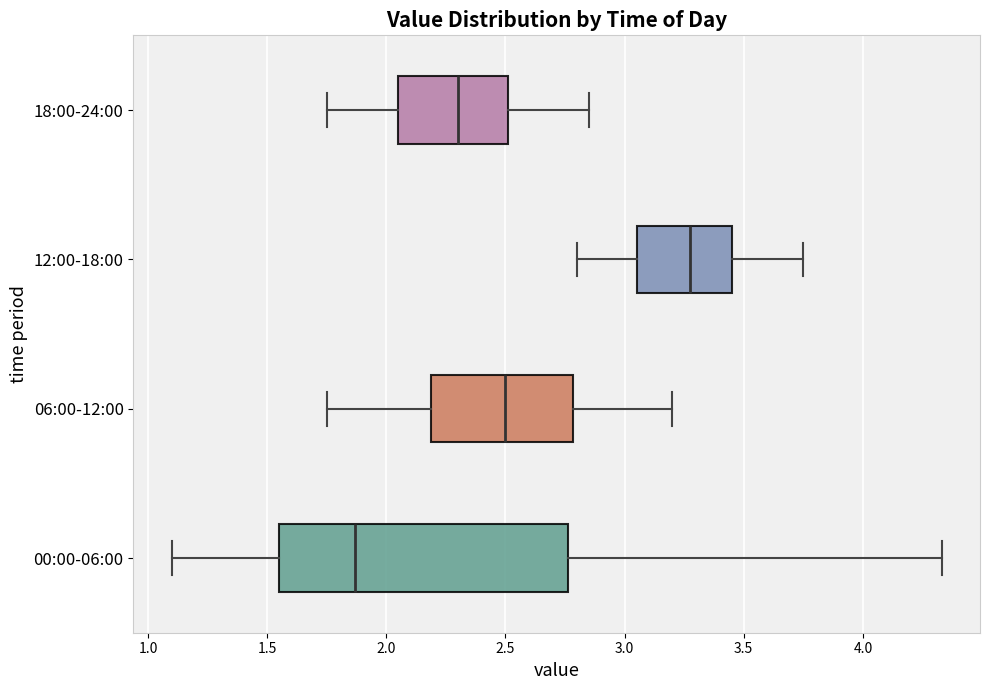

Reading bottom to top, read every box against the x-axis: the position of its median line, the range the box covers, and the ends of its whiskers. The values are not printed on the chart, so give them approximately, as read against the axis.

00:00-06:00: median 1.85, box 1.55 to 2.75, whiskers 1.10 to 4.35
06:00-12:00: median 2.50, box 2.20 to 2.80, whiskers 1.75 to 3.20
12:00-18:00: median 3.30, box 3.05 to 3.45, whiskers 2.80 to 3.75
18:00-24:00: median 2.30, box 2.05 to 2.50, whiskers 1.75 to 2.85